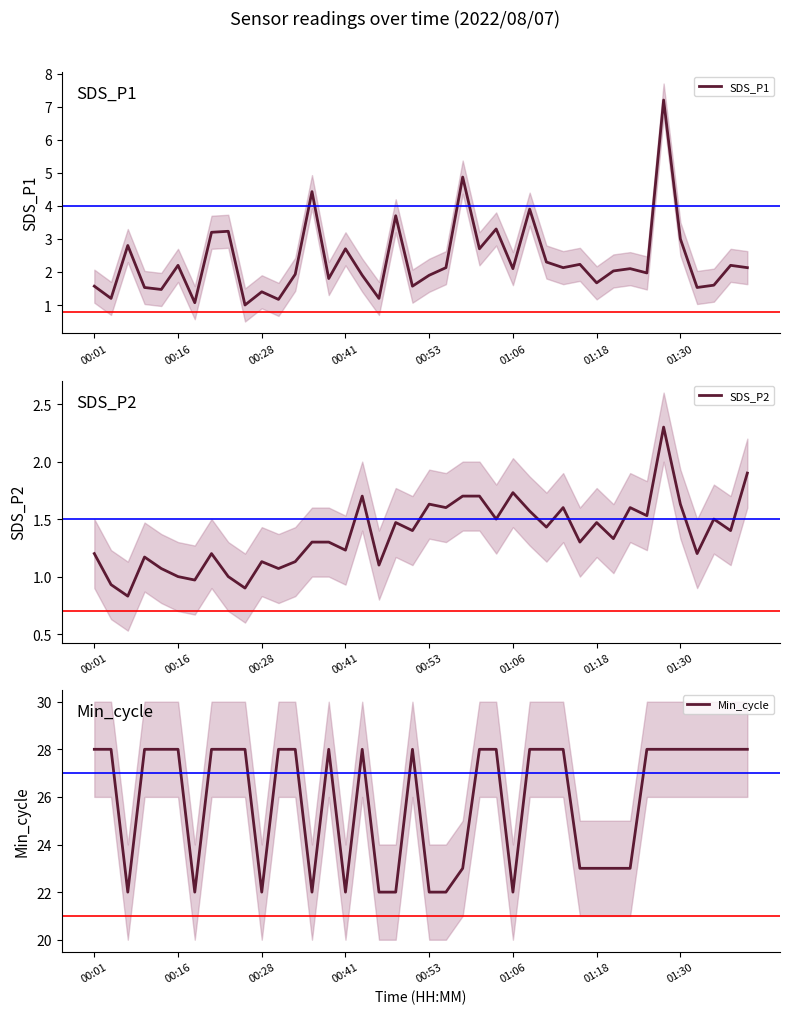

Count the Min_cycle values in the range 23 to 28.

30